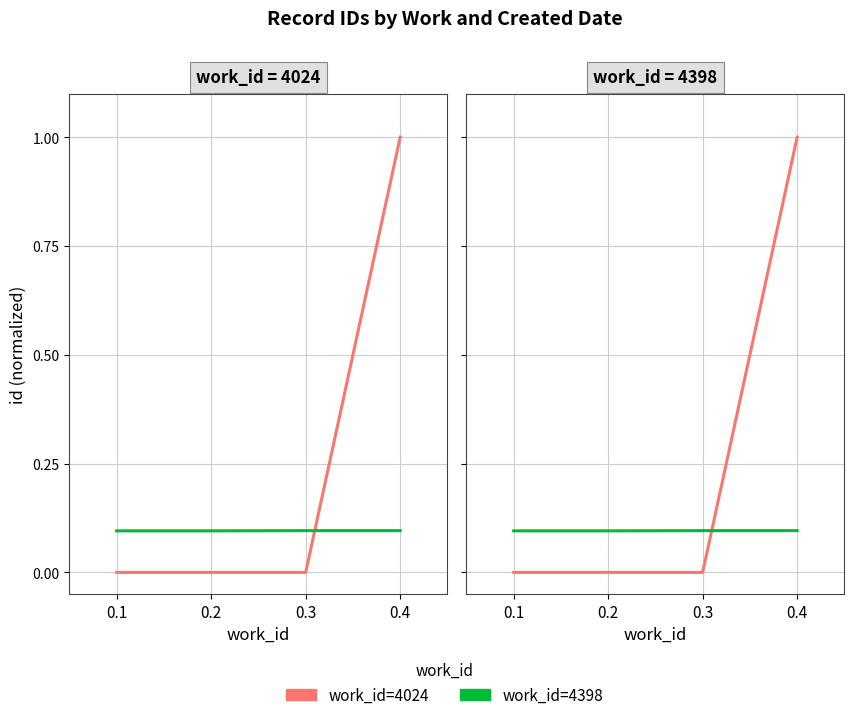

Which category has the highest value across all series?

0.4